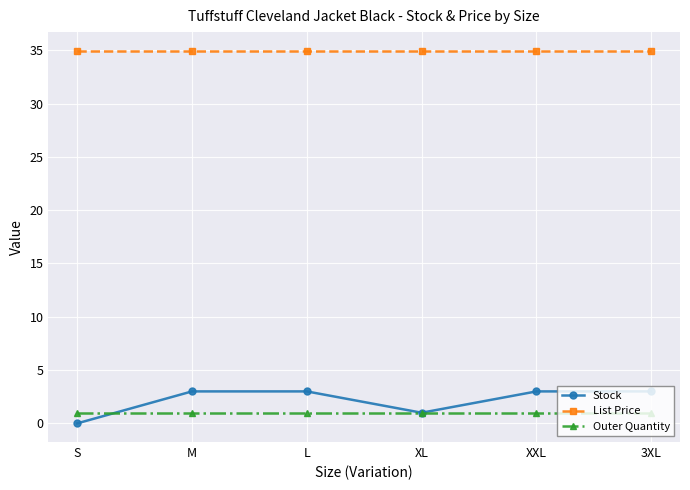

Which series ends up on top after the final intersection of Stock and Outer Quantity?

Stock